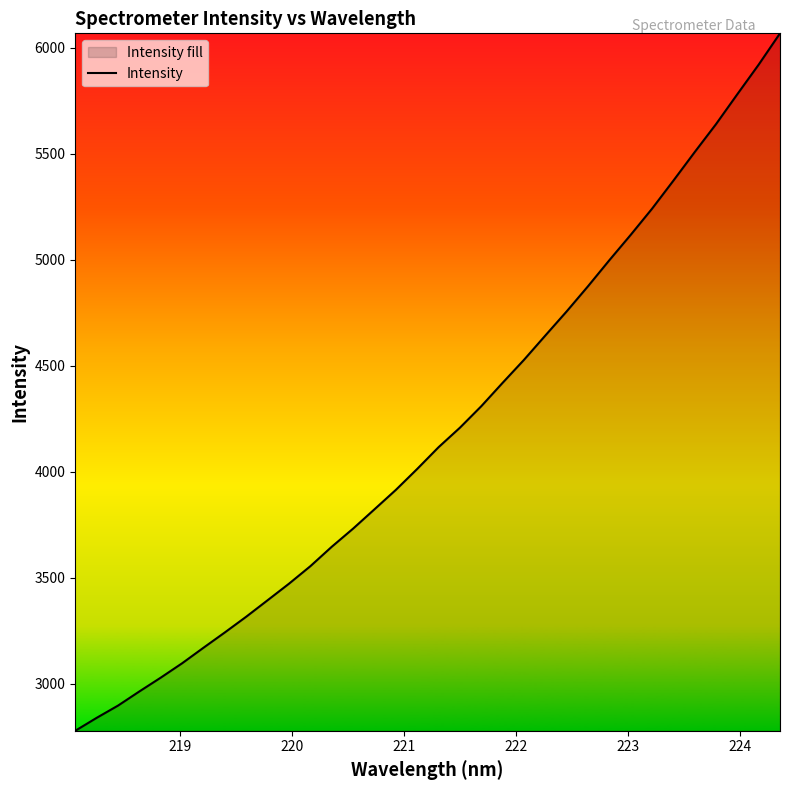

What is the difference between the maximum and minimum values?

3292.1